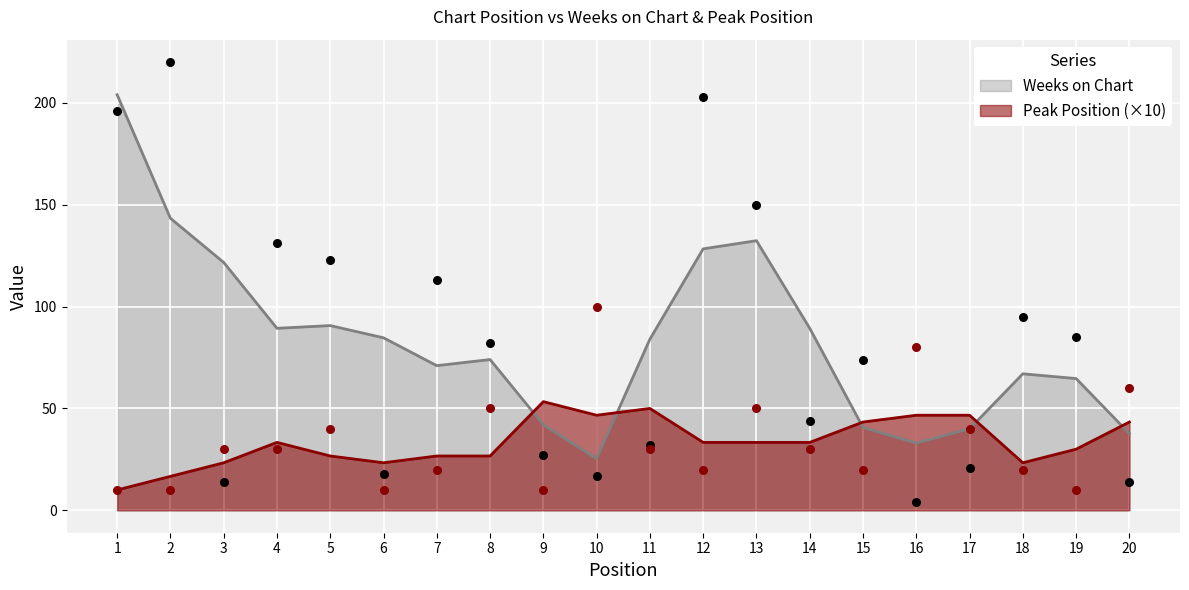

Which series reaches the minimum Y coordinate?

Weeks on Chart